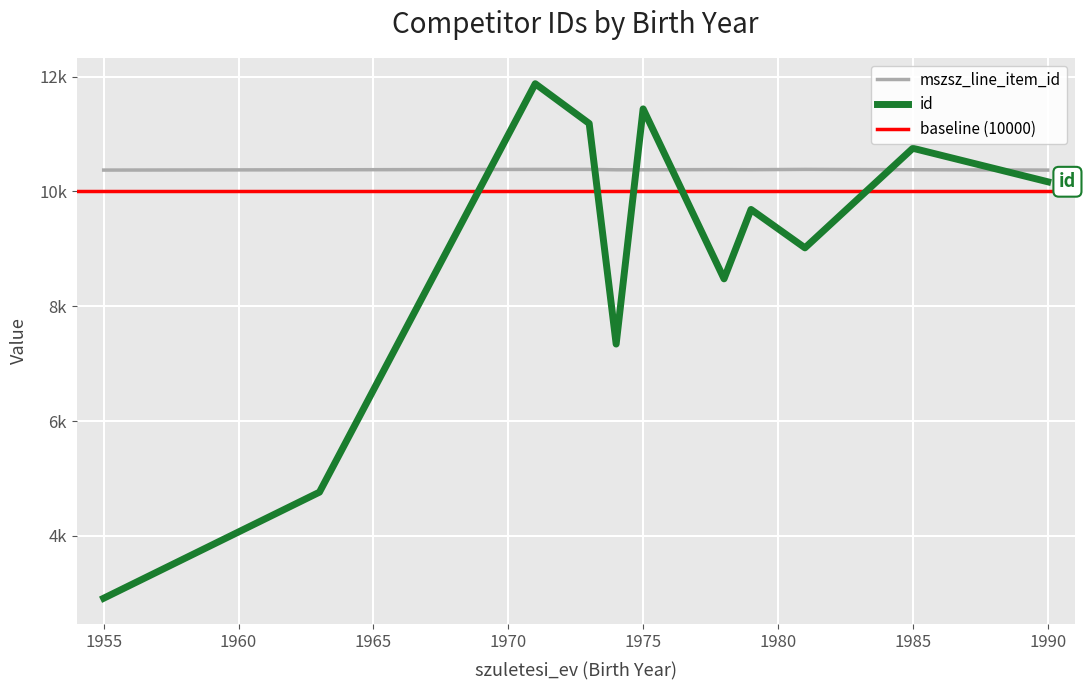

At how many categories does at least one series exceed 7622?

39